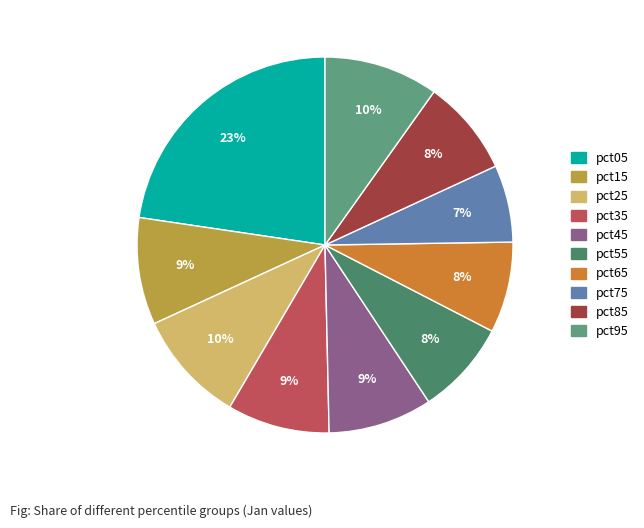

Count the number of slices in the pie.

10